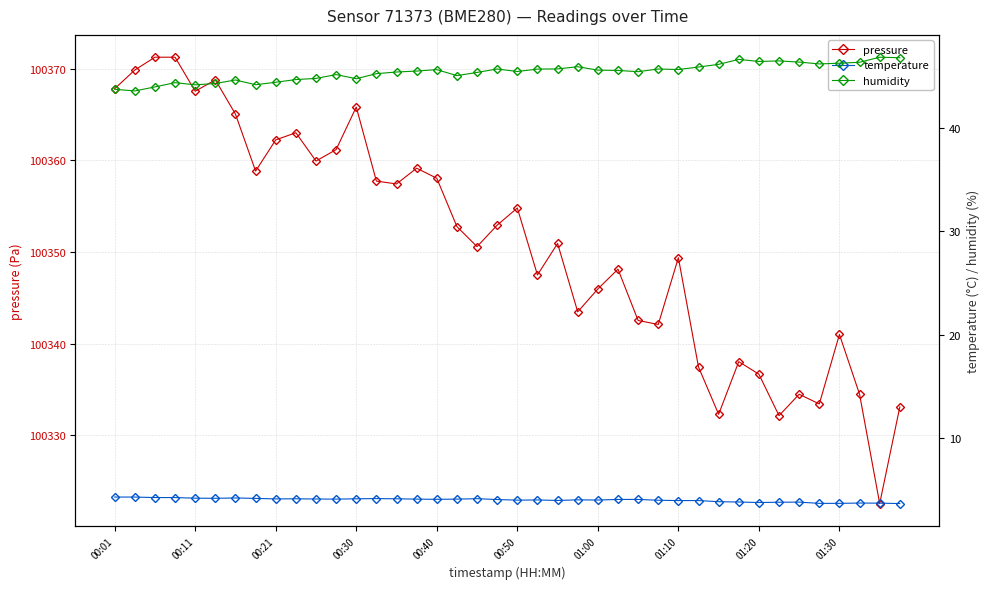

How many values in the humidity series are below 45?

12